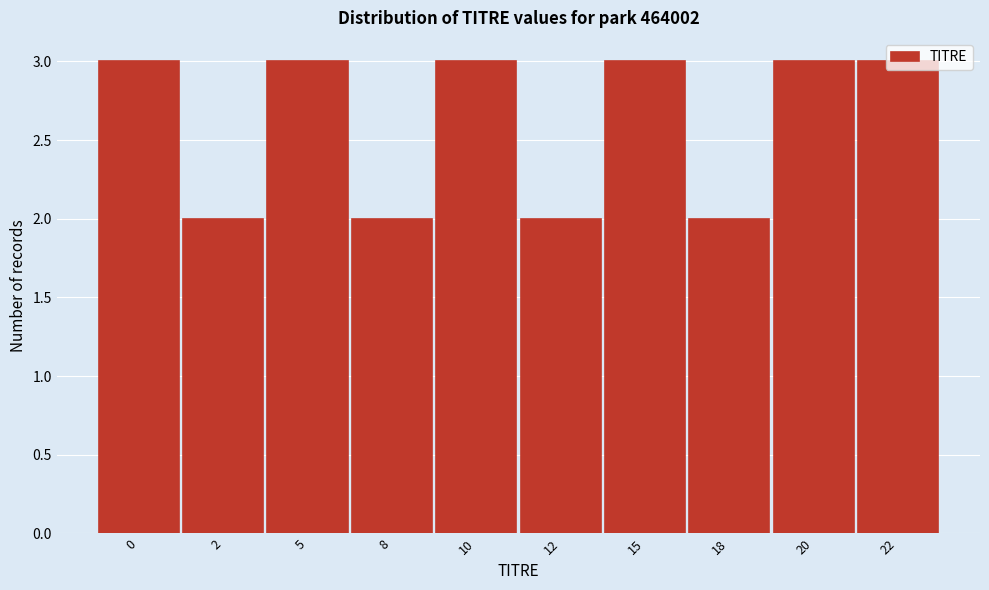

The chart shows a value of 3 at 10. True or false?

True